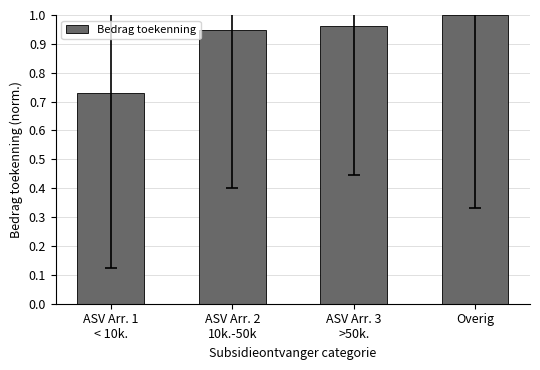

At which category does the chart reach its peak across all series?

Overig